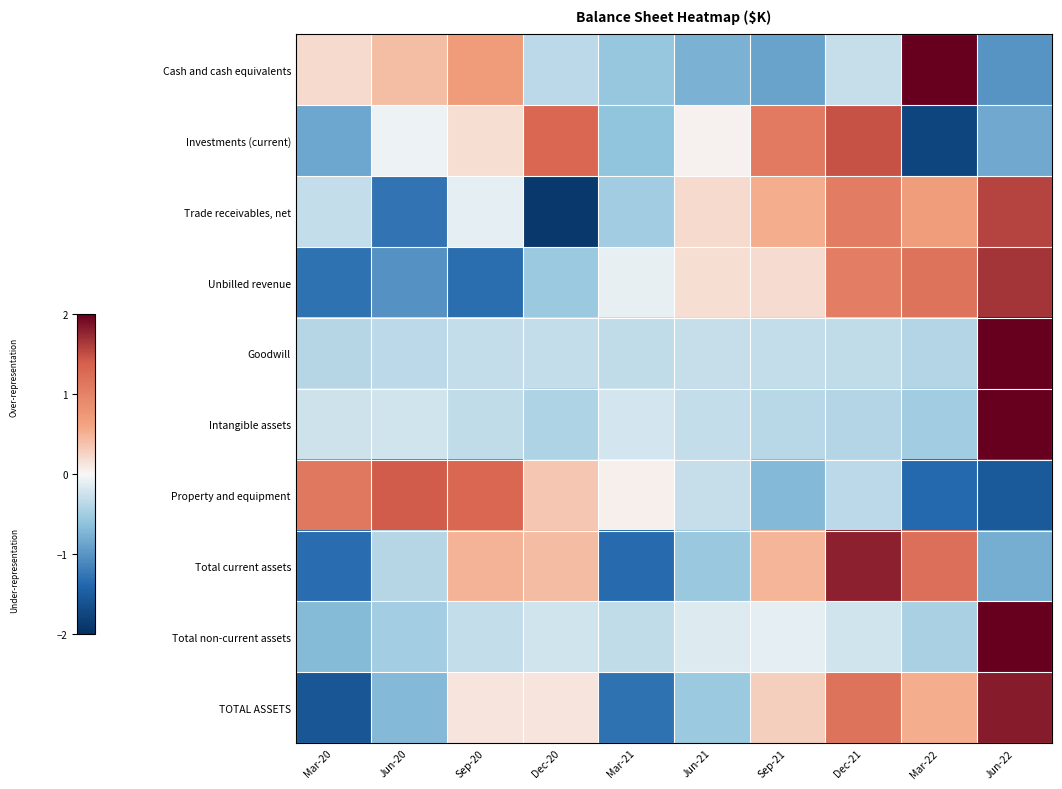

What is the difference between the highest and lowest values at Jun-20?

2.7